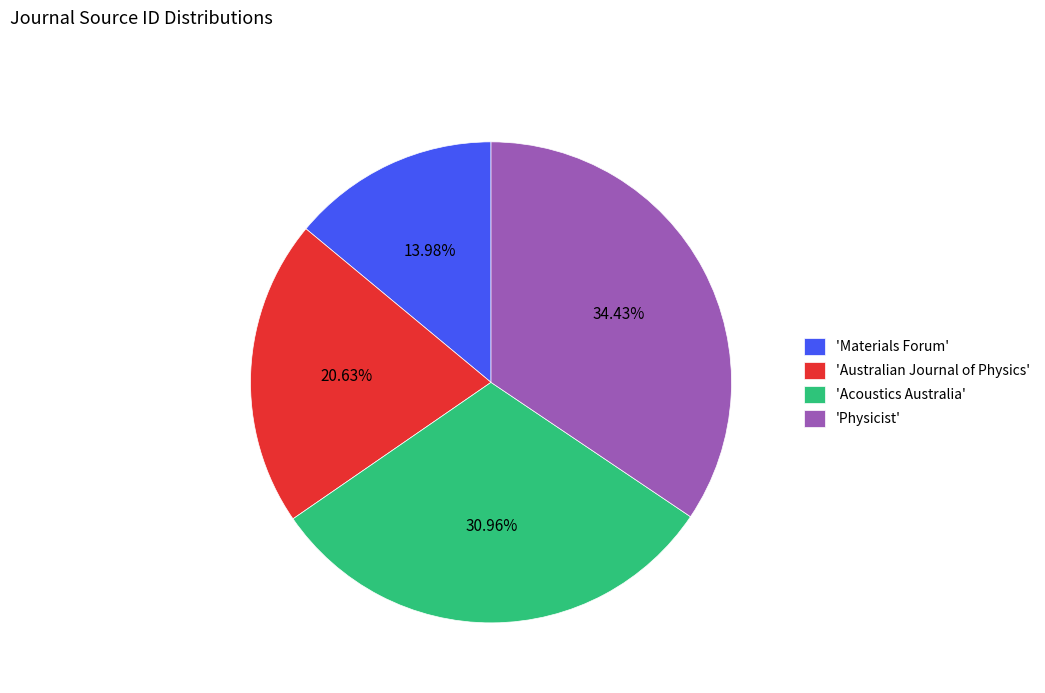

To the nearest percent, what is the average slice percentage?

25%